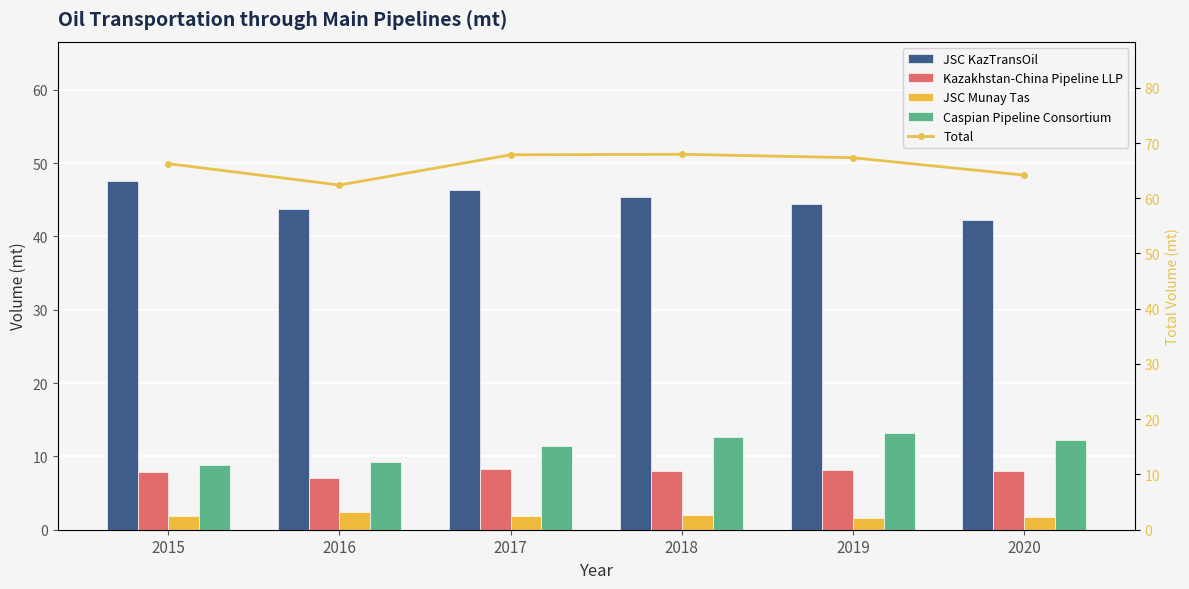

Reading left to right, transcribe all the data shown in this chart.

JSC KazTransOil: 47.5	43.8	46.3	45.3	44.5	42.3
Kazakhstan-China Pipeline LLP: 7.9	7.0	8.3	8.0	8.1	7.9
JSC Munay Tas: 1.9	2.4	1.9	2.0	1.6	1.7
Caspian Pipeline Consortium: 8.9	9.2	11.4	12.7	13.1	12.2
Total: 66.3	62.4	67.9	68.0	67.3	64.2